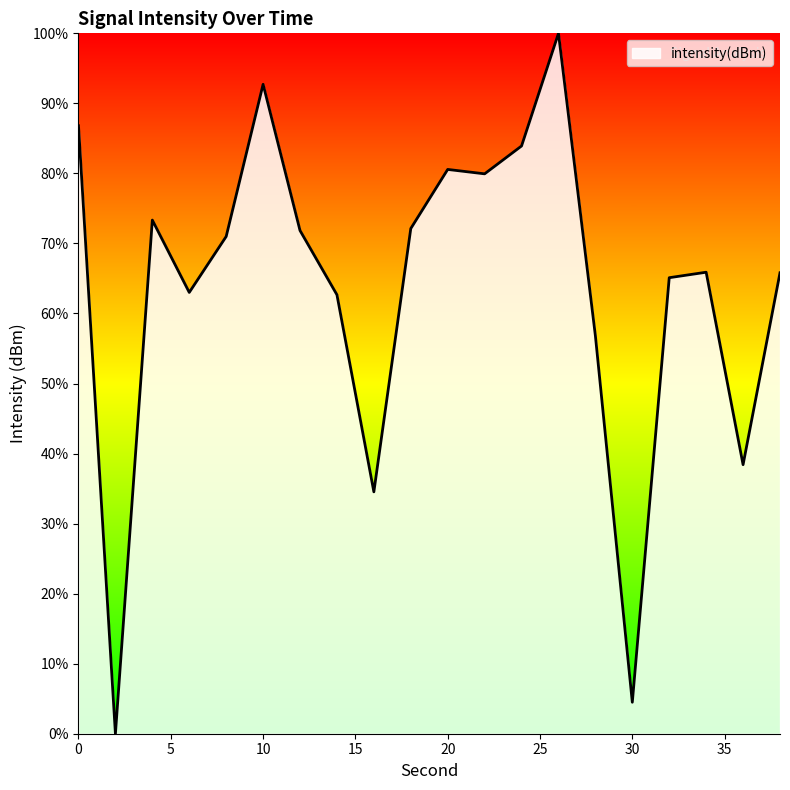

What is the greatest value displayed?

100.0